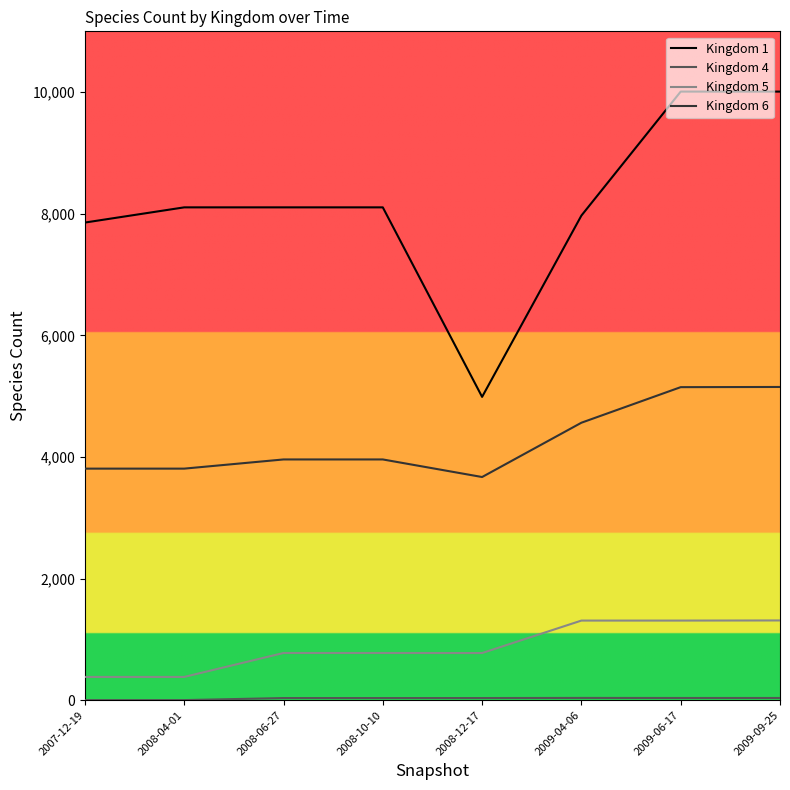

What is the maximum value shown in the chart?

10009